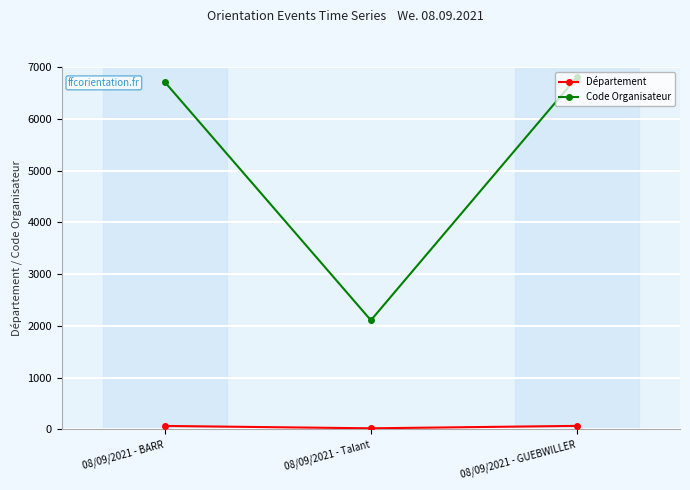

At how many categories does at least one series exceed 4422?

2